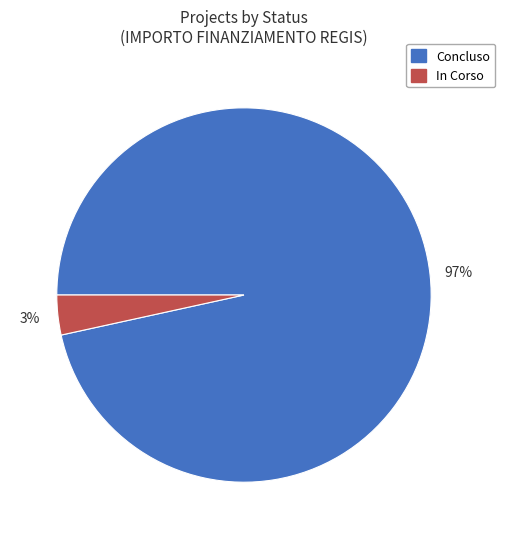

To the nearest percent, what is the average slice percentage?

50%